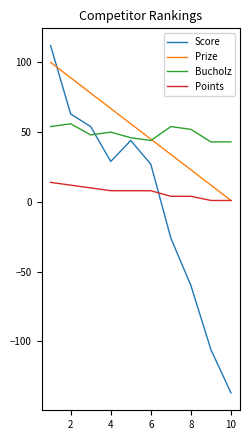

How many intersections are there between Prize and Bucholz?

1